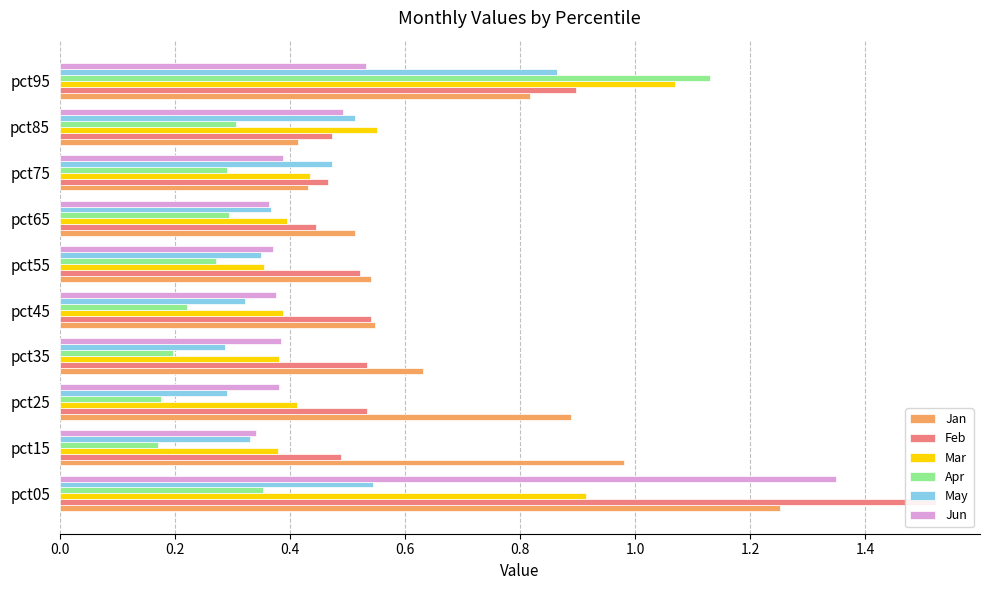

What is the sum of all Apr values?

3.4